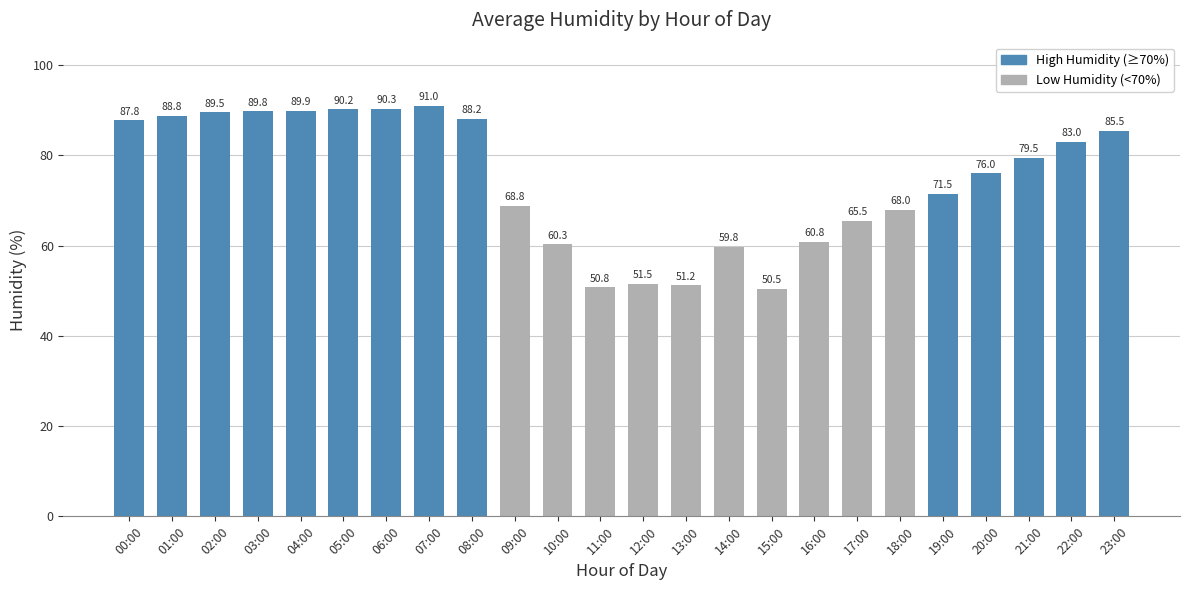

List the labels in order of value, largest first.

07:00, 06:00, 05:00, 04:00, 03:00, 02:00, 01:00, 08:00, 00:00, 23:00, 22:00, 21:00, 20:00, 19:00, 09:00, 18:00, 17:00, 16:00, 10:00, 14:00, 12:00, 13:00, 11:00, 15:00